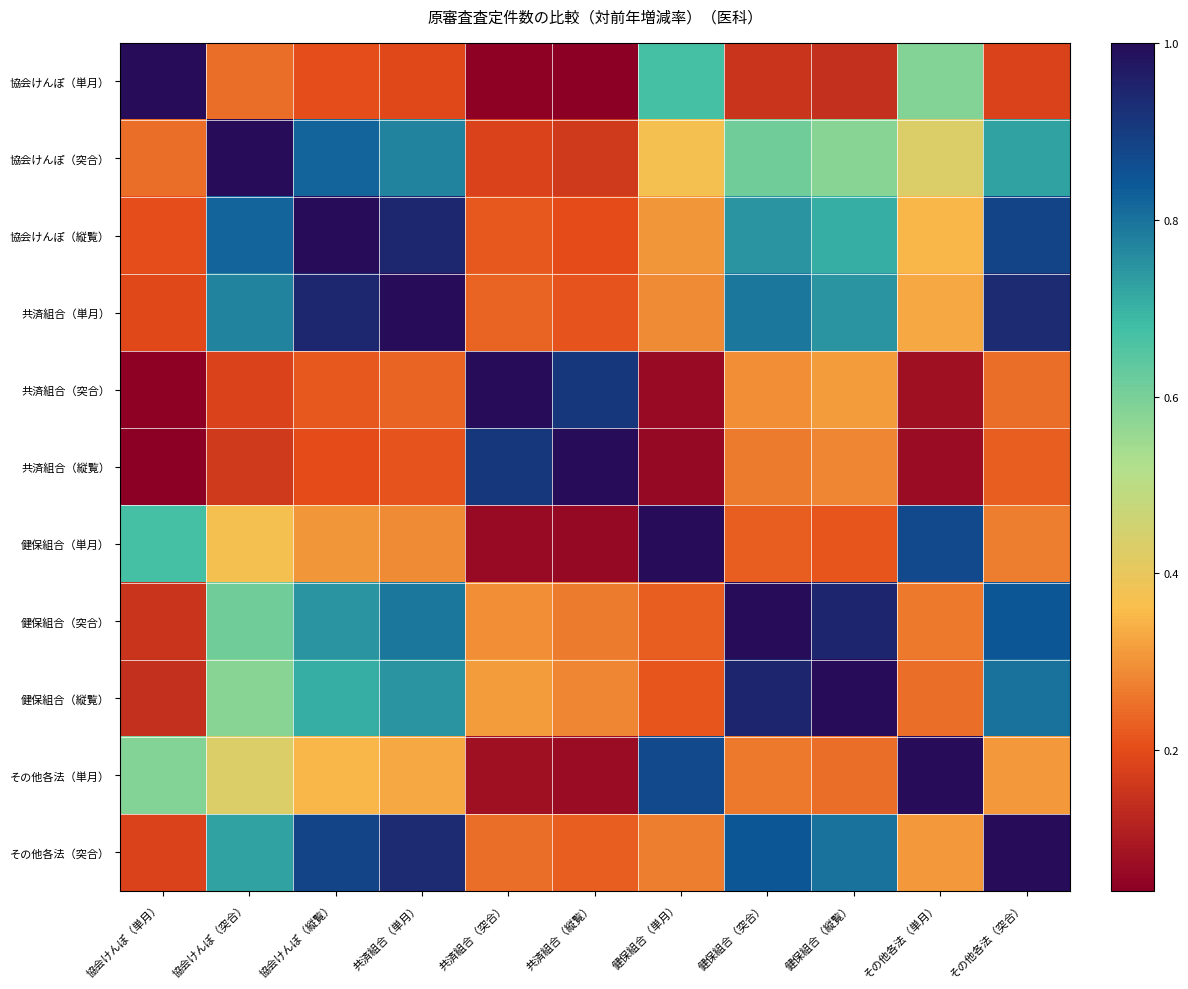

What is the total value across all series at 健保組合（突合）?

6.1